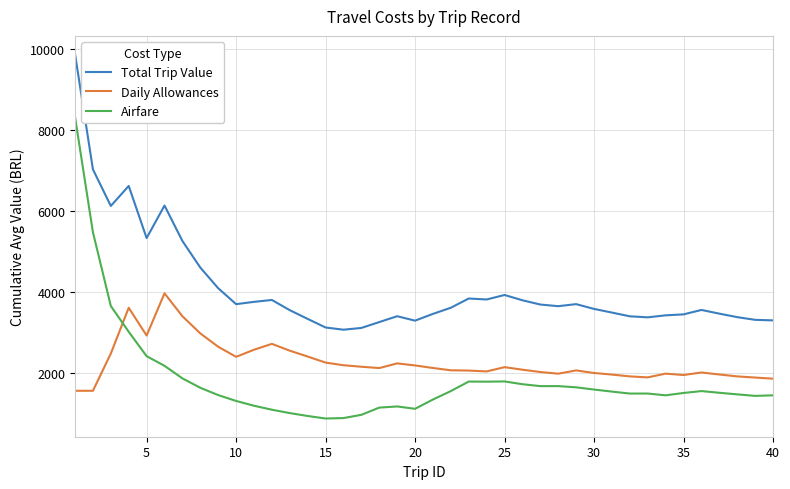

What is the minimum value shown in the chart?

867.6